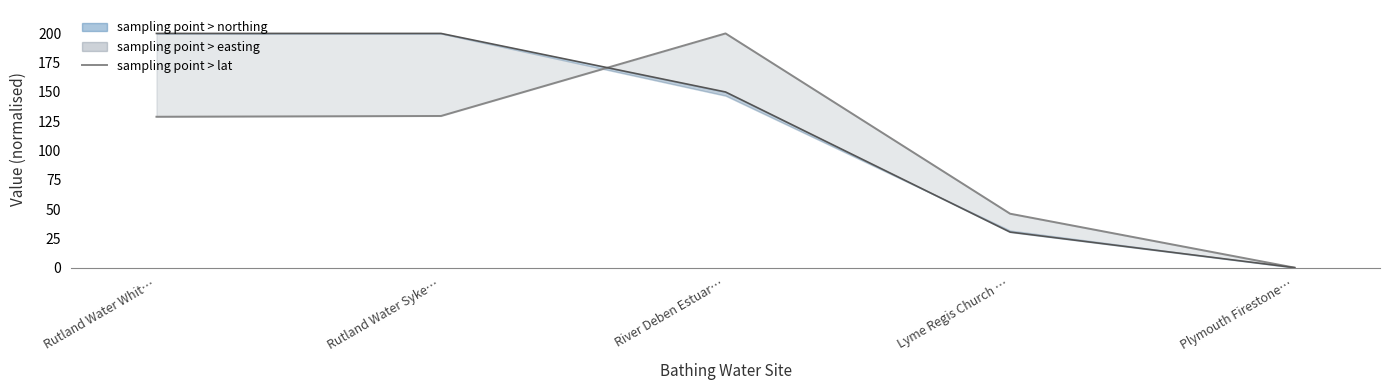

True or false: the data has more than 1 interior local peaks.

False